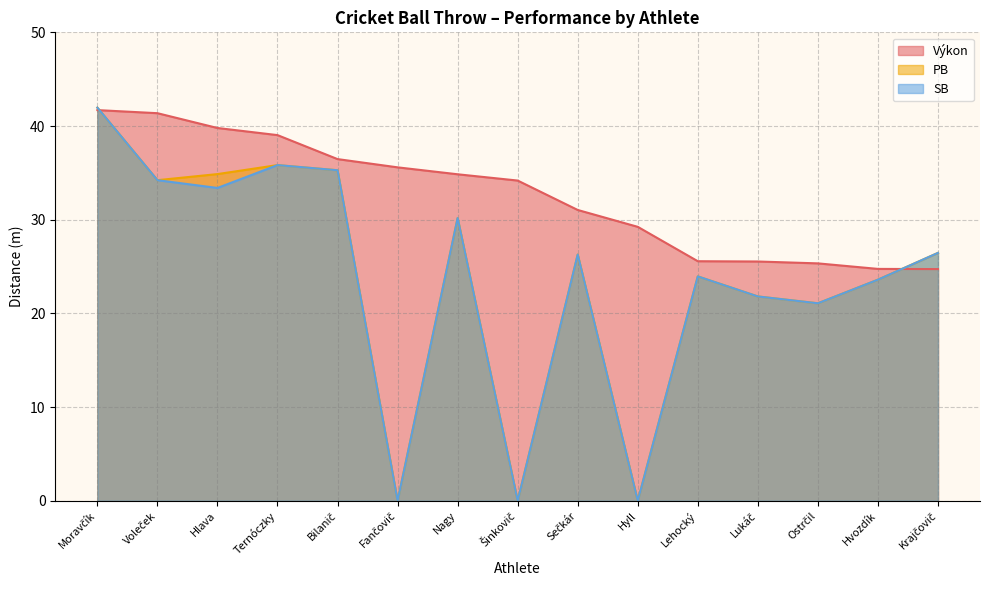

What is the approximate value of SB at Moravčík?

42.0